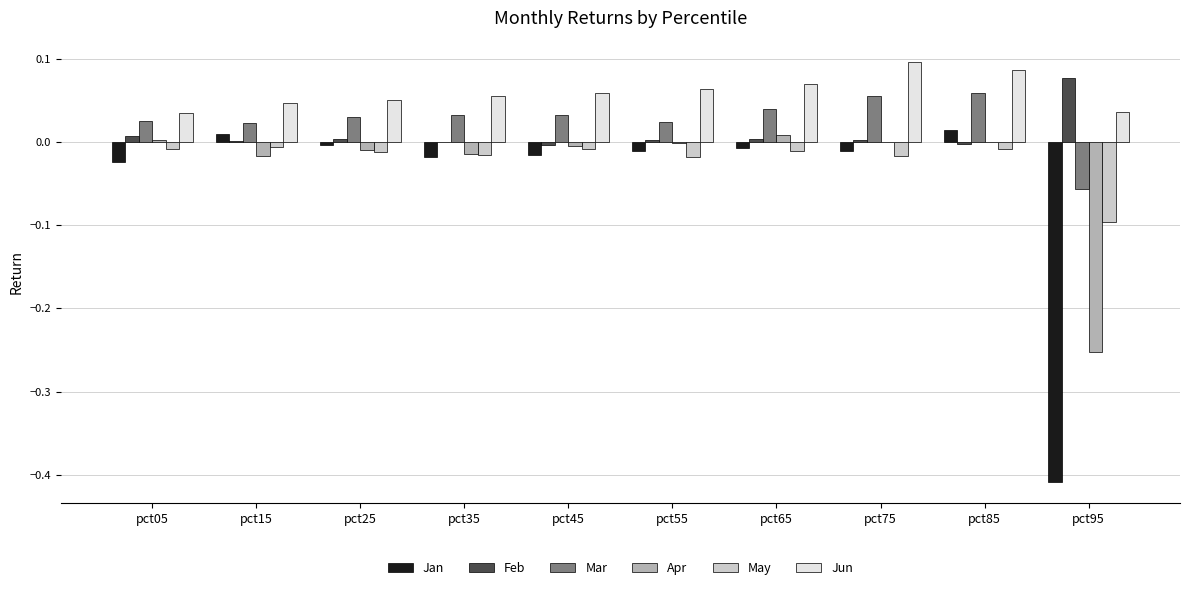

What are all the series names shown in the legend?

Jan, Feb, Mar, Apr, May, Jun